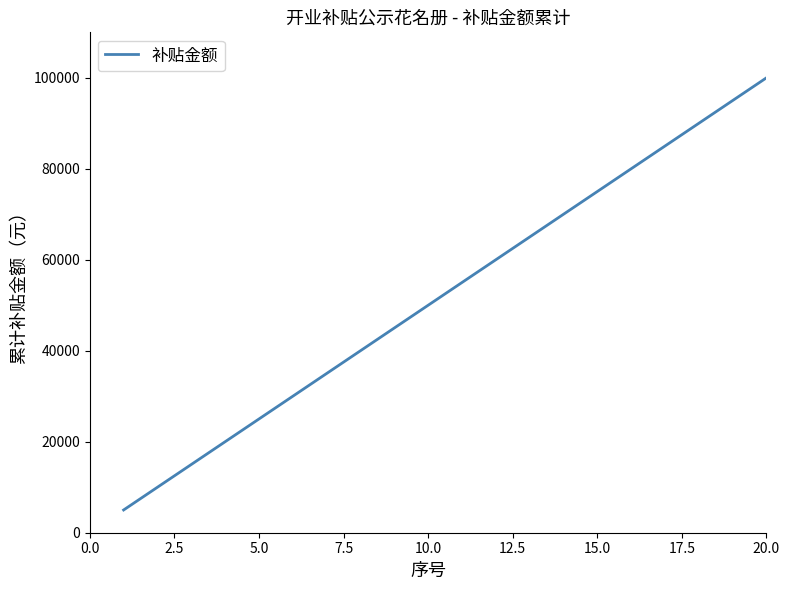

What is the difference between the maximum and minimum values?

95000